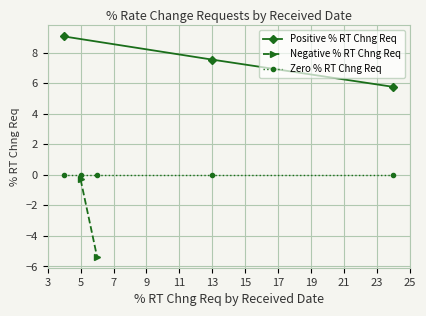

True or false: % RT Chng Req (Negative) and % RT Chng Req (Positive) intersect in this chart.

False